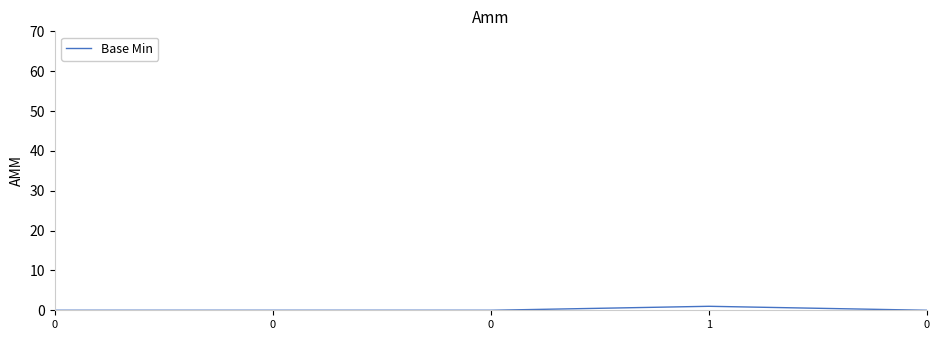

Which label corresponds to the largest value in the chart?

1